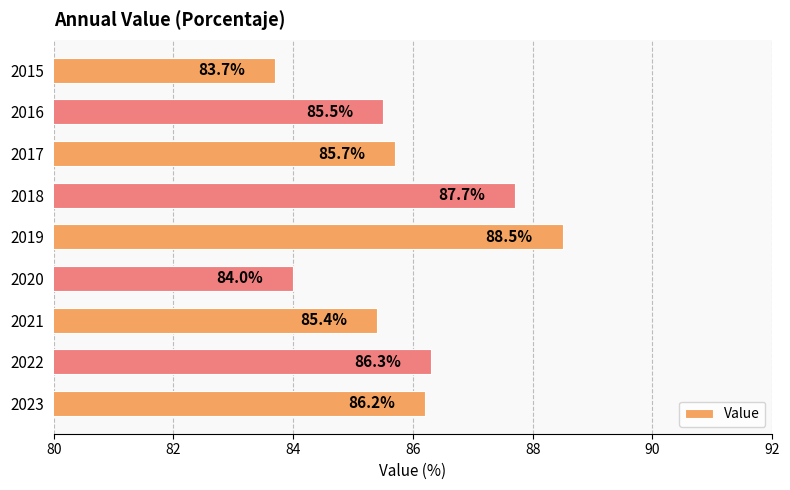

Reading top to bottom, extract all data points from this chart.

2015=83.7	2016=85.5	2017=85.7	2018=87.7	2019=88.5	2020=84.0	2021=85.4	2022=86.3	2023=86.2